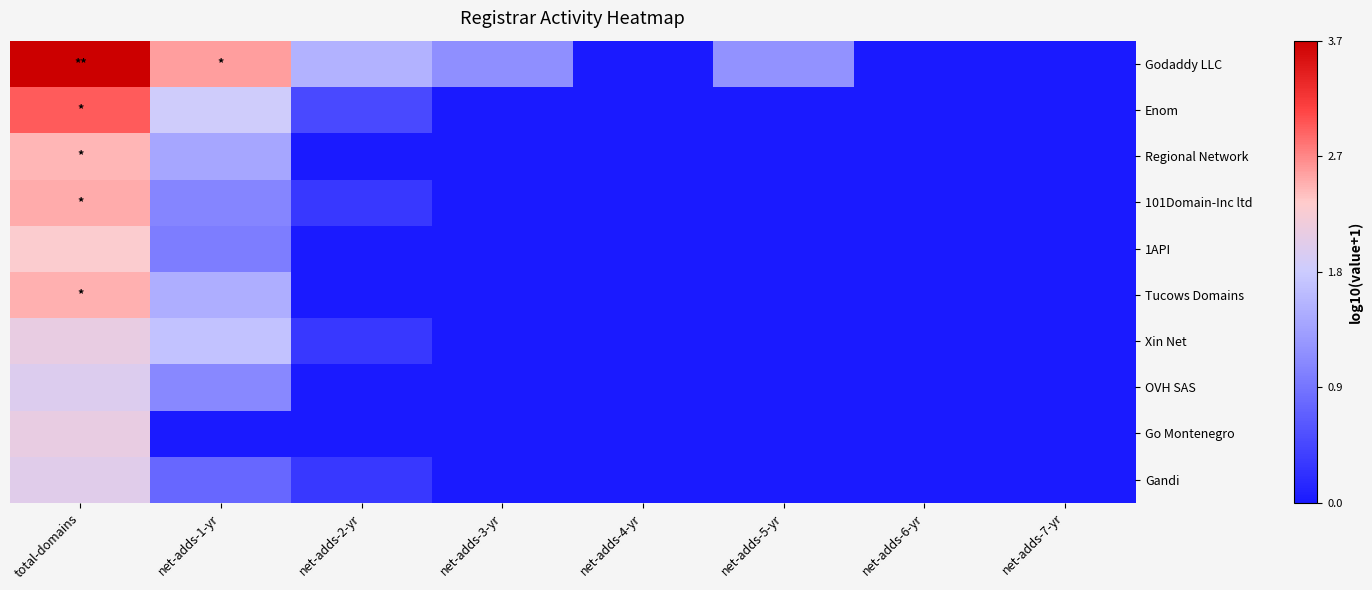

Which series has the largest range (max minus min)?

Godaddy LLC